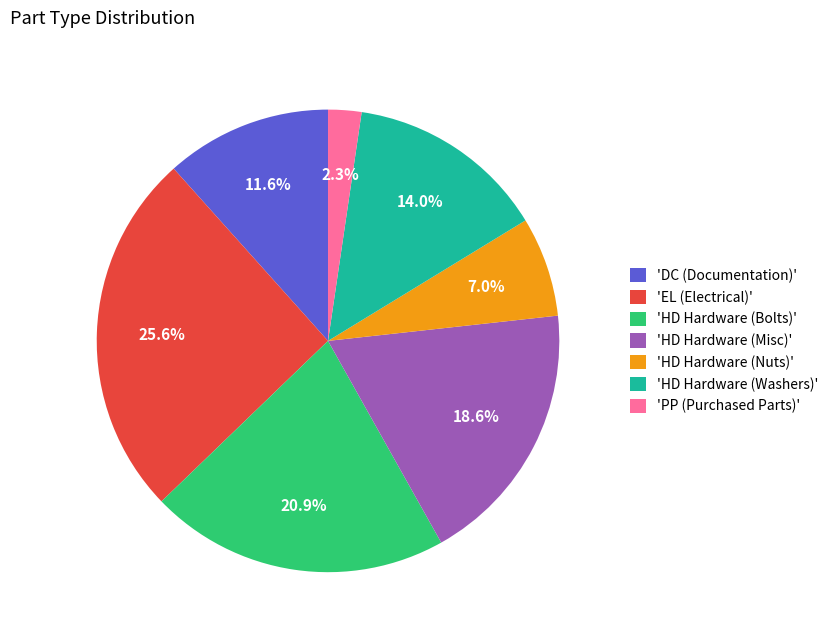

Which category has the smallest portion of the pie?

'PP (Purchased Parts)'